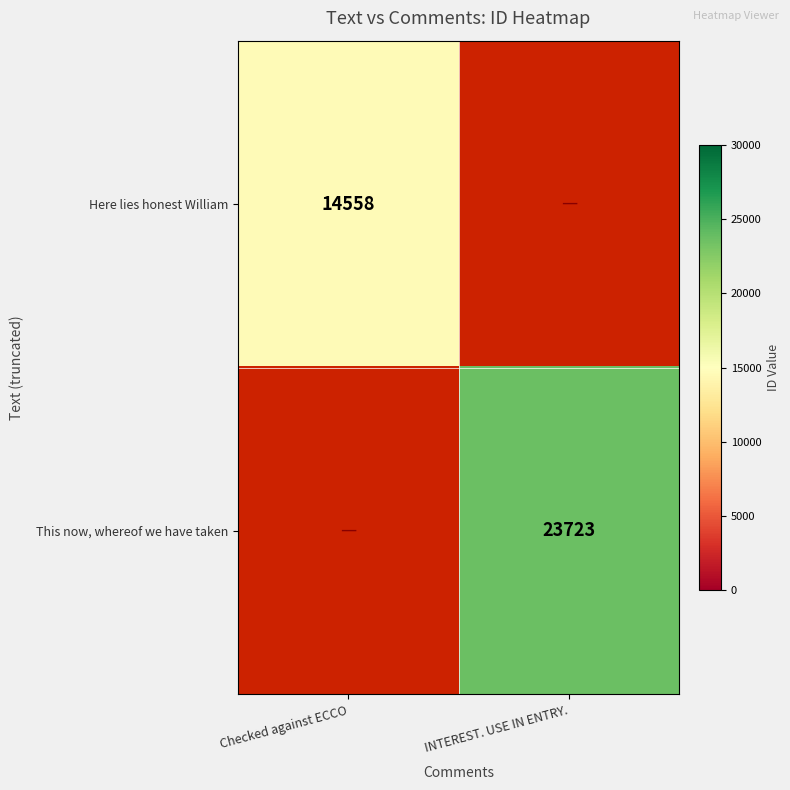

The value of This now, whereof we have taken at INTEREST. USE IN ENTRY. is 14925. True or false?

False